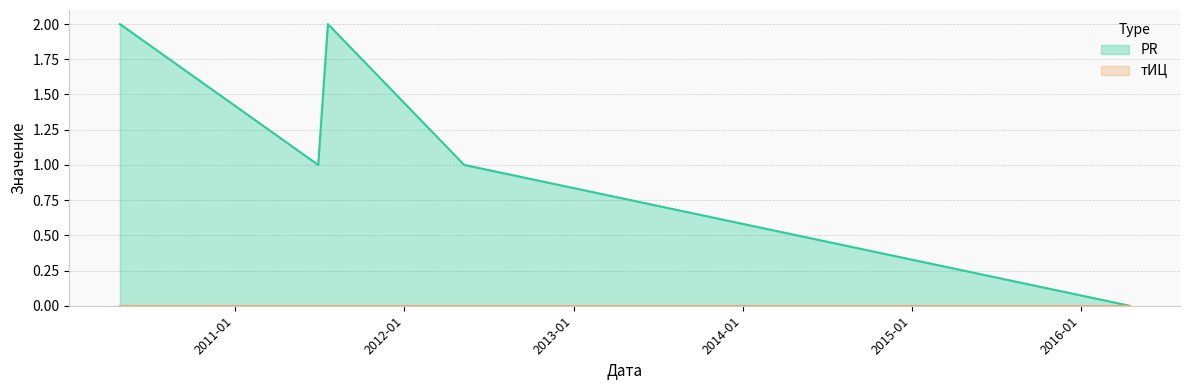

Which series changed the most between 2011-07-21 and 2010-04-28?

PR